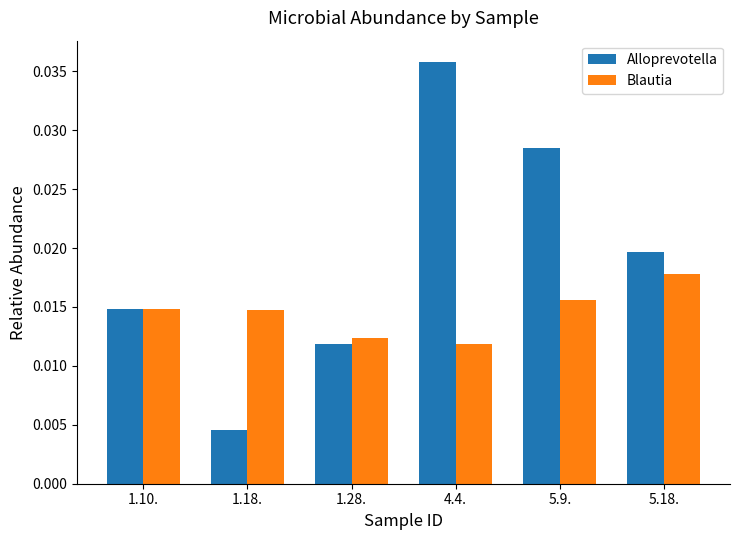

Where is Blautia nearest to the value 0?

4.4.